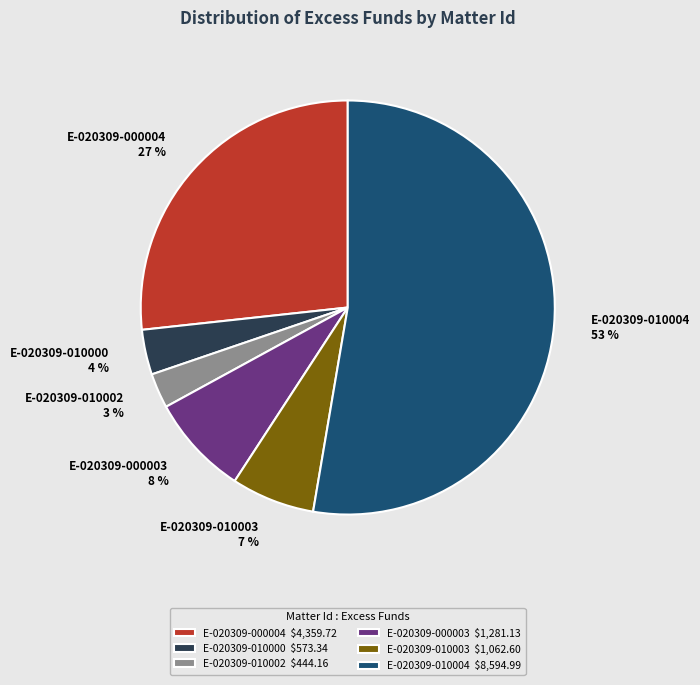

Is the sum of E-020309-010000 and E-020309-010003 greater than half?

No